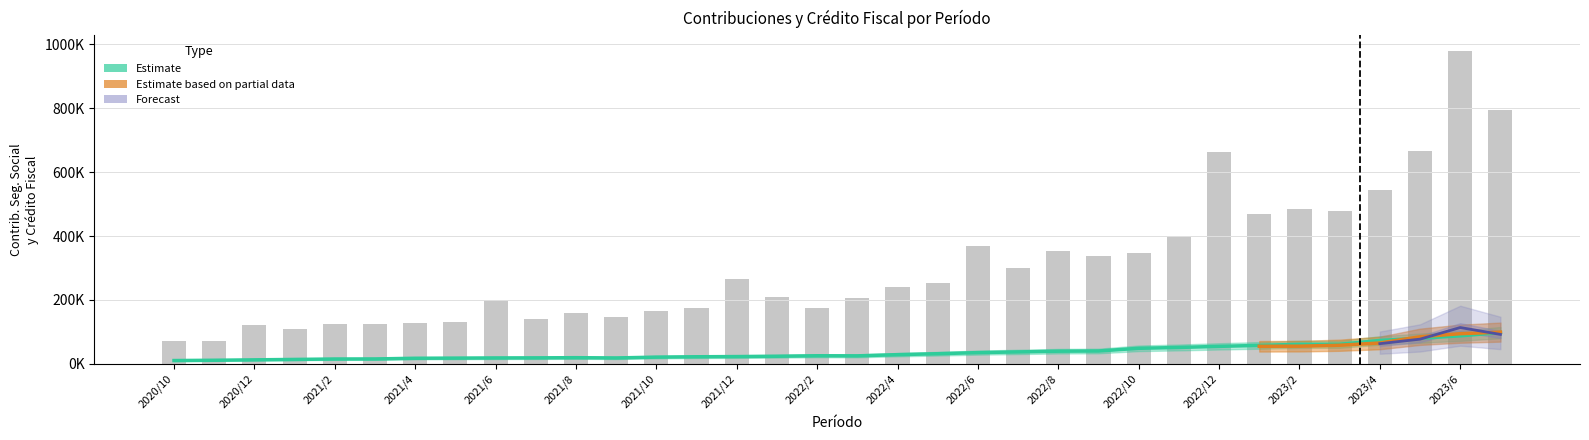

Is it true that Contrib Seg Social equals 688420.9 at 2023/1?

False